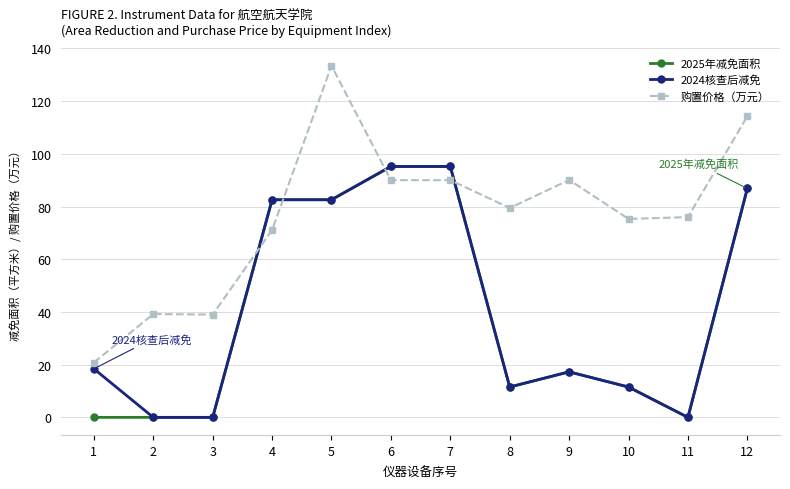

How many lines are shown in the chart?

3